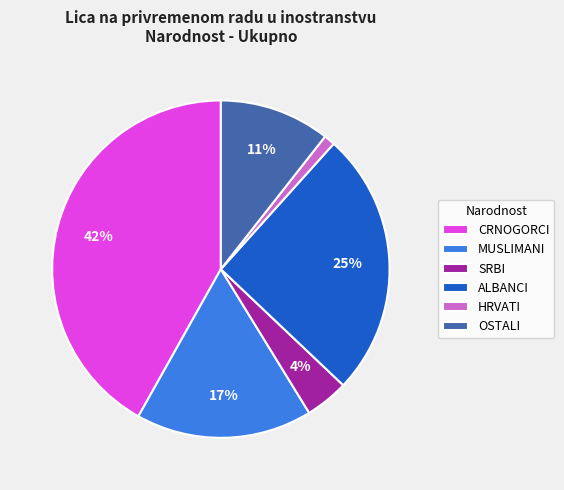

Is there any slice that represents more than half of the pie?

No